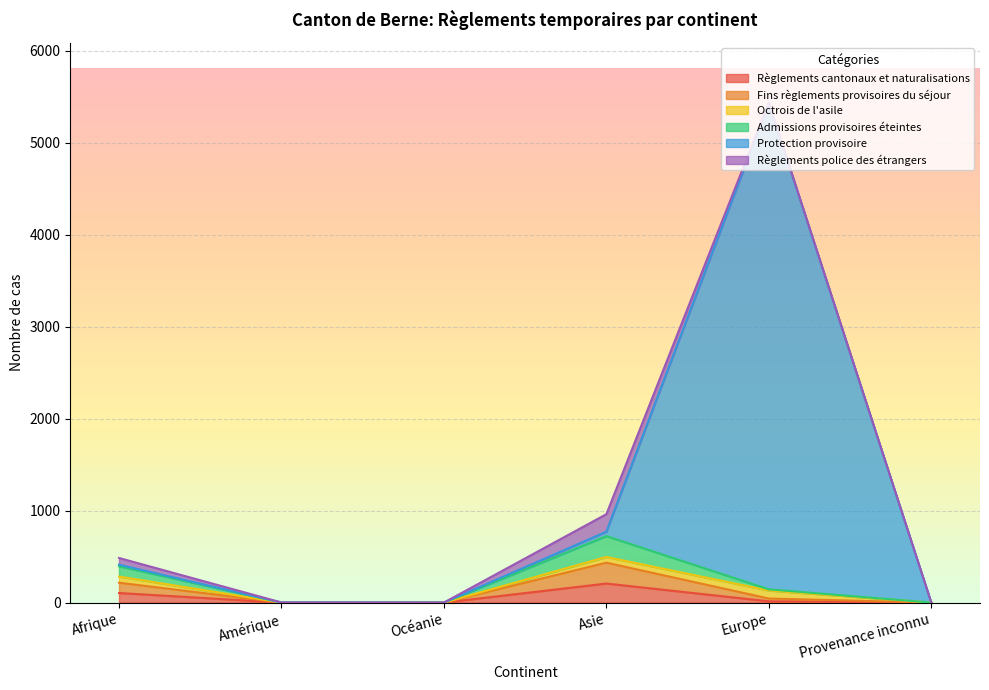

How many lines are shown in the chart?

6